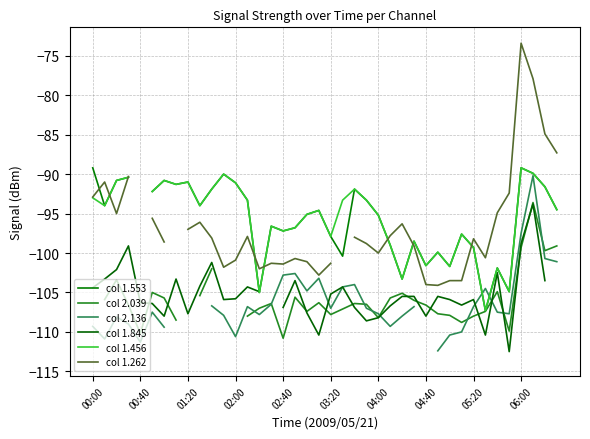

How many negative values does the col 2.136 series have?

37